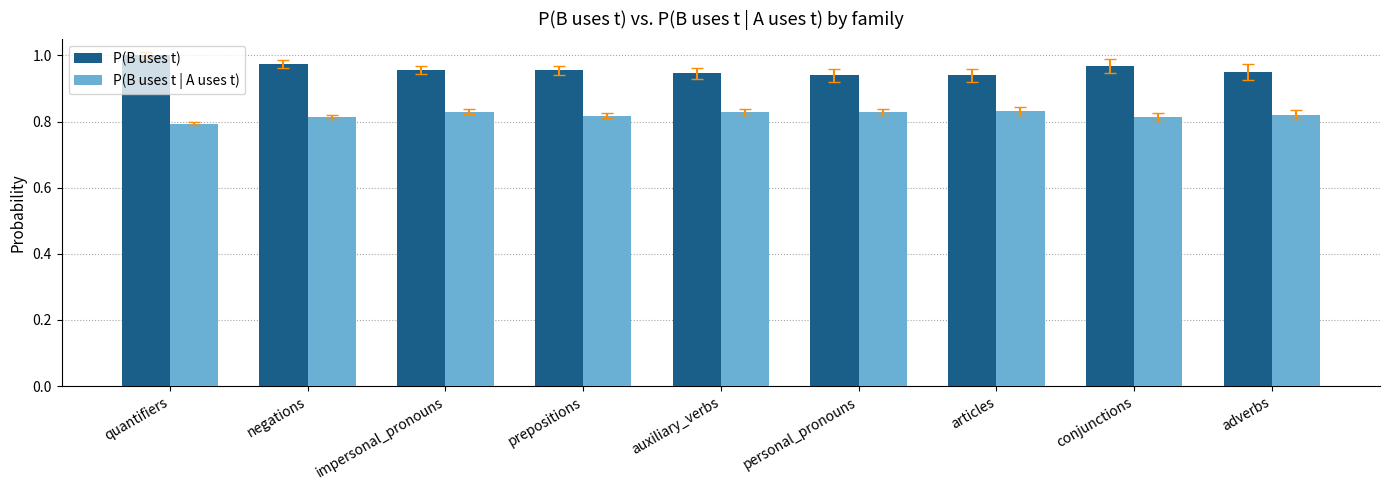

What is the sum of the P(B uses t) values at adverbs and personal_pronouns?

1.9